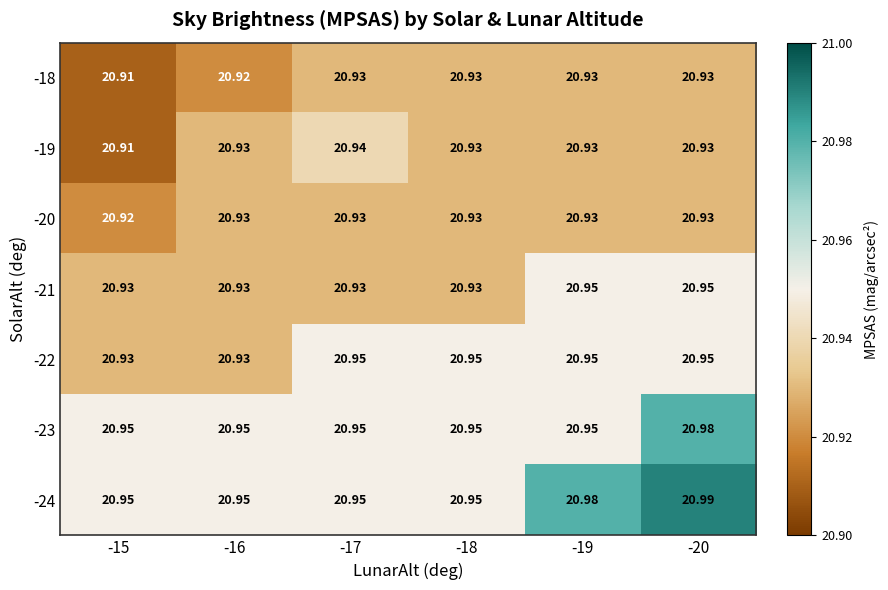

Count the number of categories in the chart.

6